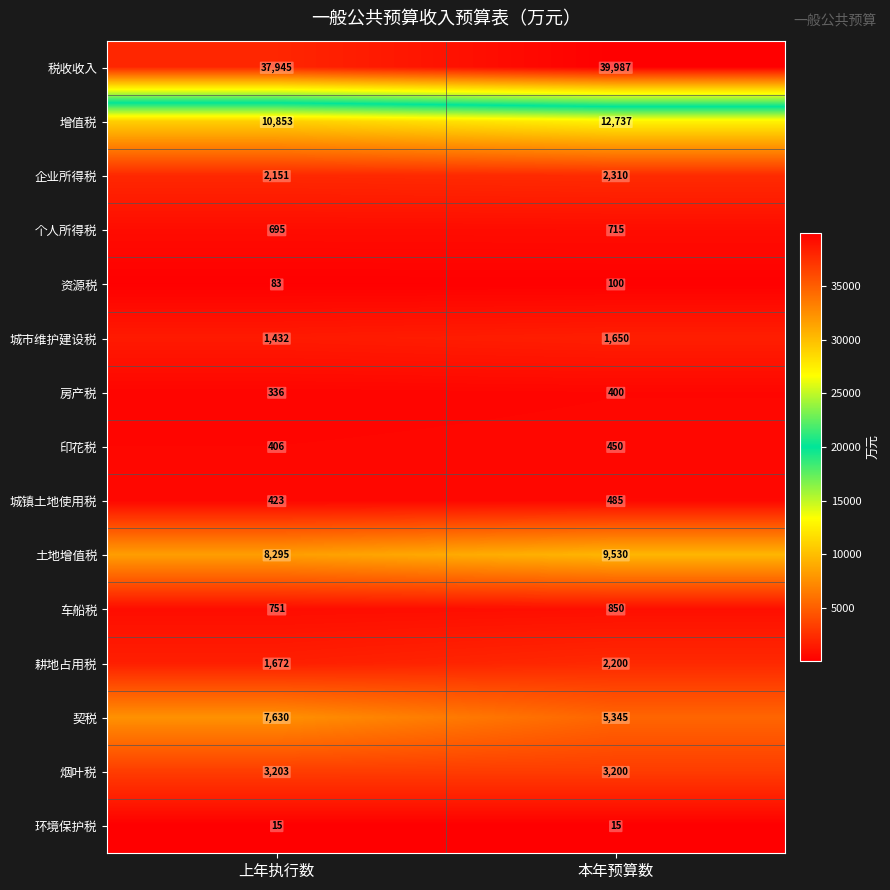

Read the 车船税 value at 上年执行数, to the nearest 10.

750